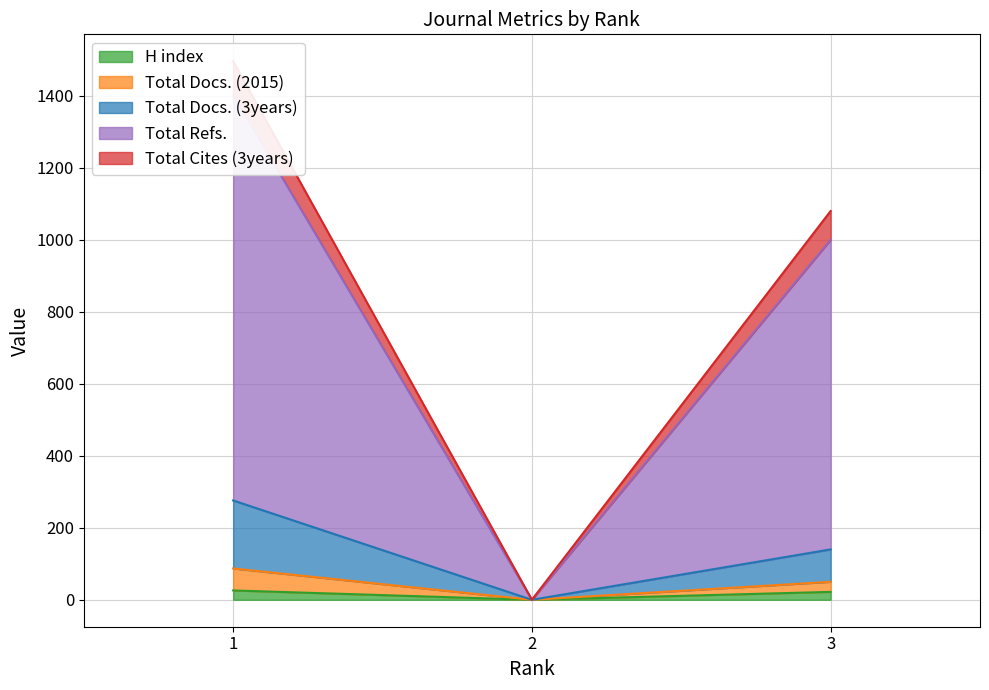

The value of H index at 2 is 0. True or false?

True